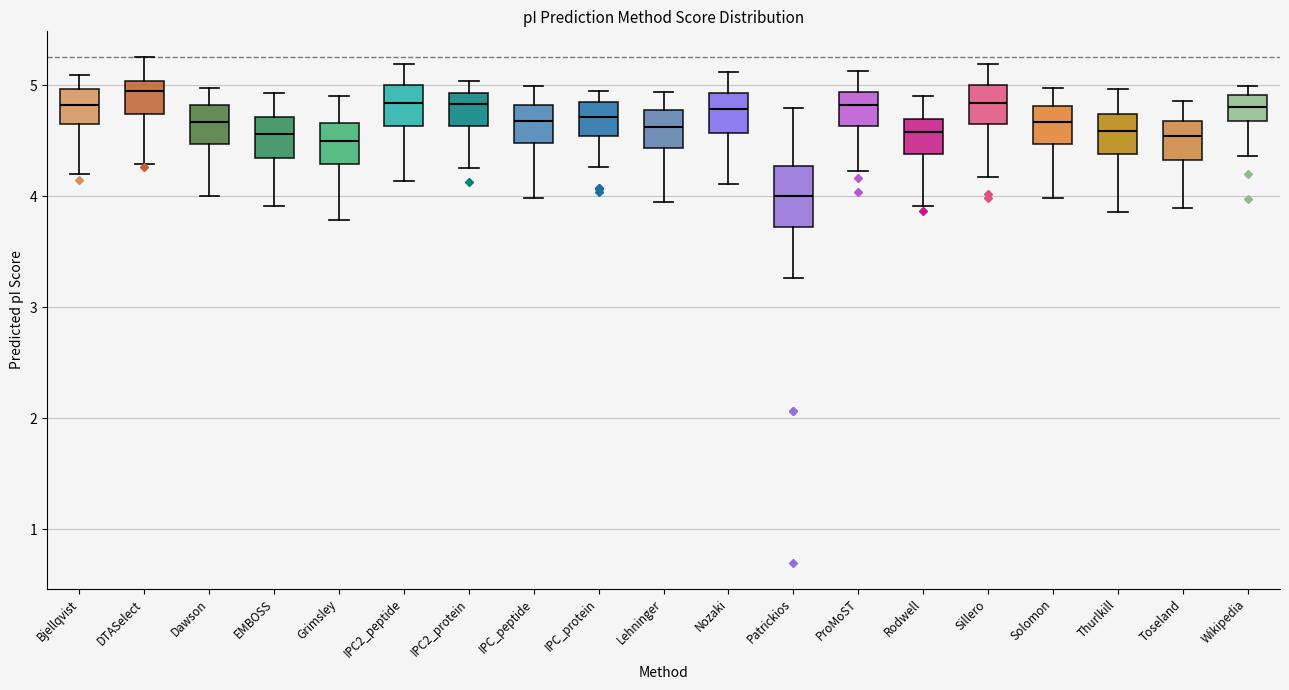

Which box is the tallest, from its lower edge to its upper edge?

Patrickios